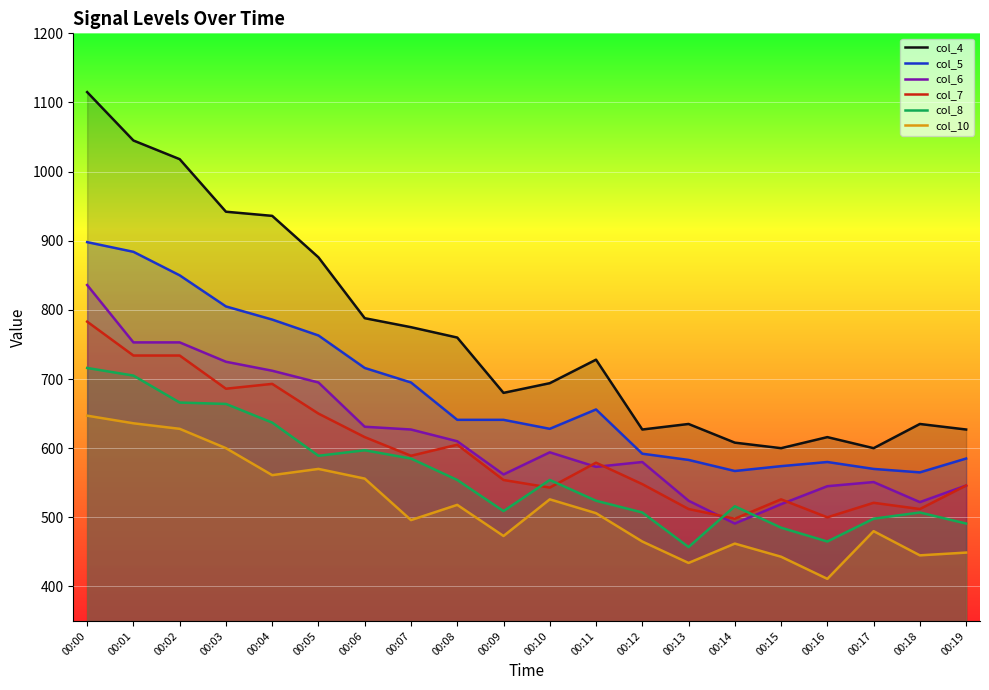

True or false: col_6 and col_10 cross at least once.

False